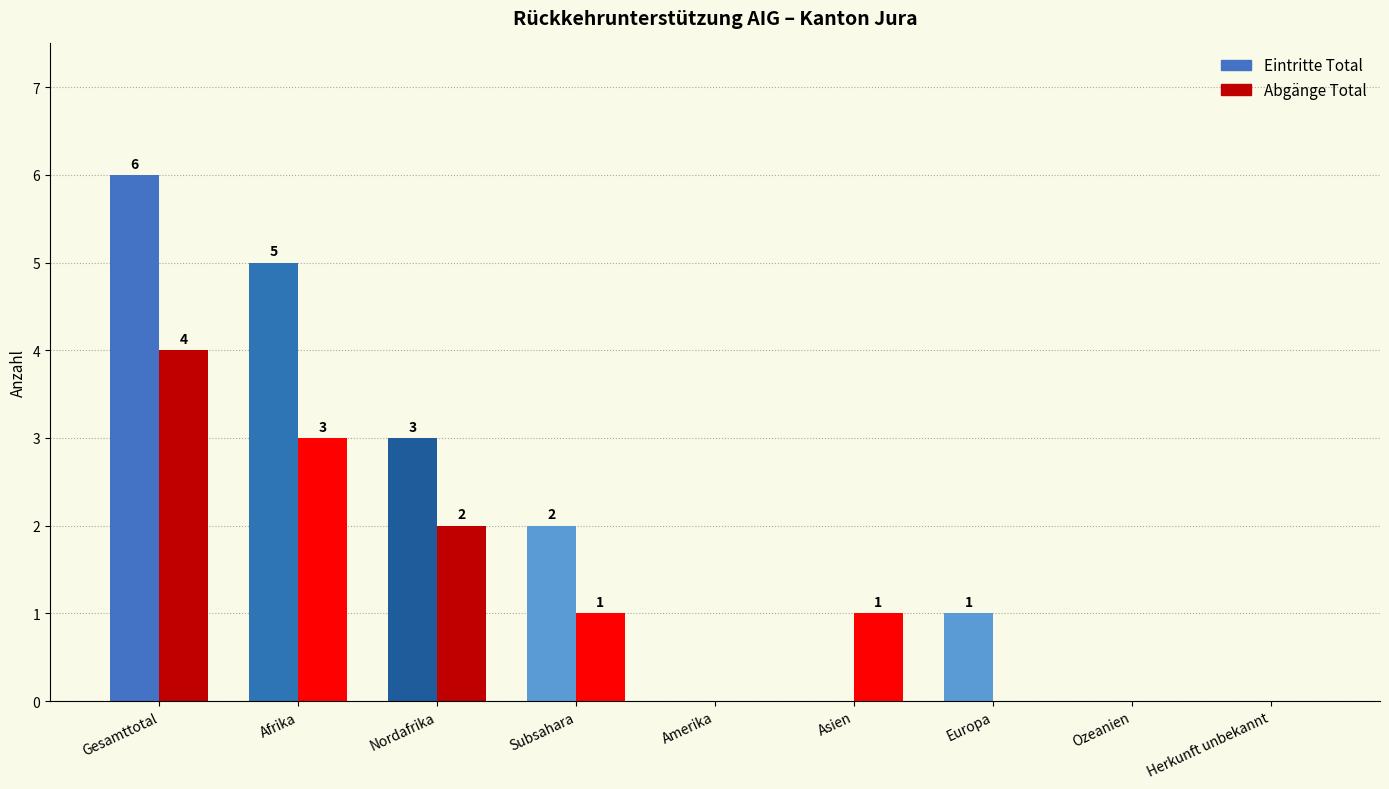

Reading left to right, what are all the values shown in this chart?

Eintritte Total: Gesamttotal=6	Afrika=5	Nordafrika=3	Subsahara=2	Amerika=0	Asien=0	Europa=1	Ozeanien=0	Herkunft unbekannt=0
Abgänge Total: Gesamttotal=4	Afrika=3	Nordafrika=2	Subsahara=1	Amerika=0	Asien=1	Europa=0	Ozeanien=0	Herkunft unbekannt=0